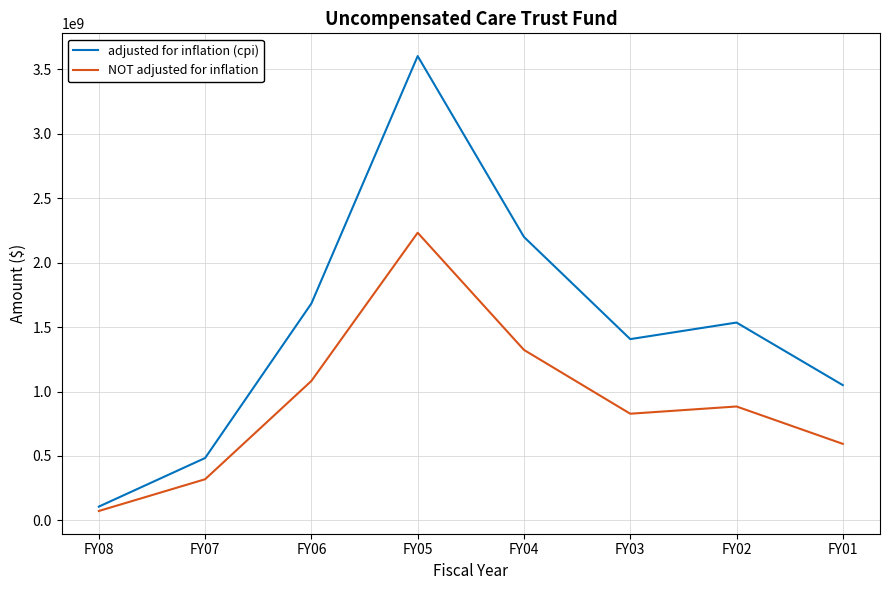

At which label does NOT adjusted for inflation reach its peak?

FY05